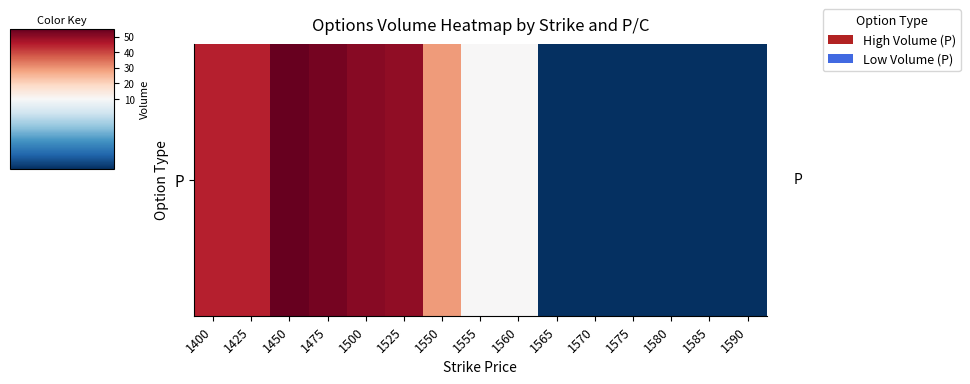

List the labels in order of value, largest first.

1450, 1475, 1500, 1525, 1400, 1425, 1550, 1555, 1560, 1565, 1570, 1575, 1580, 1585, 1590